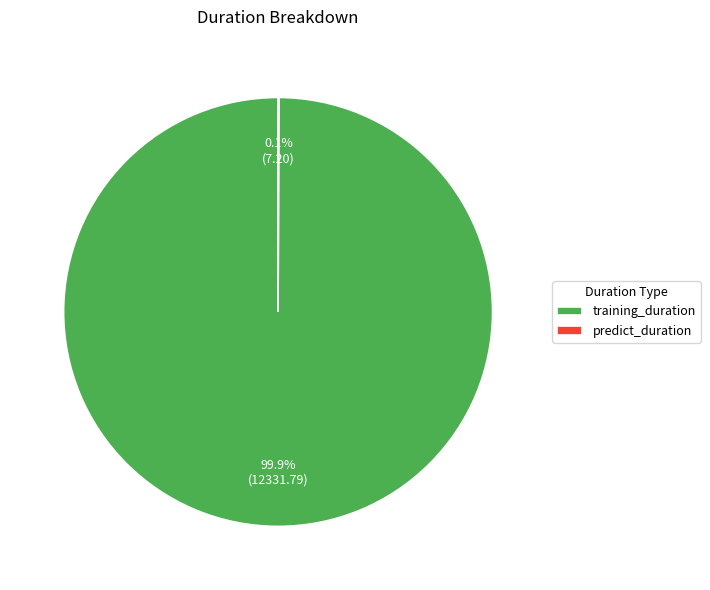

Which category has the biggest portion of the pie?

training_duration